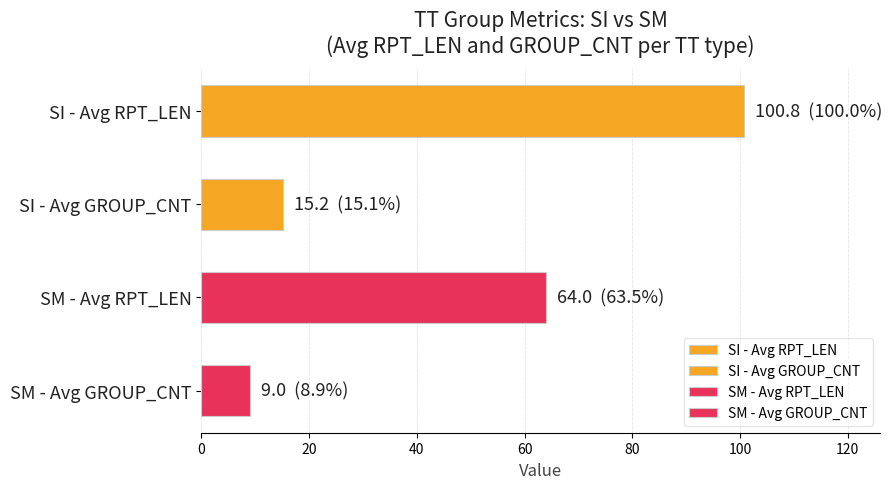

Which category has the lowest value across all series?

SM - Avg GROUP_CNT